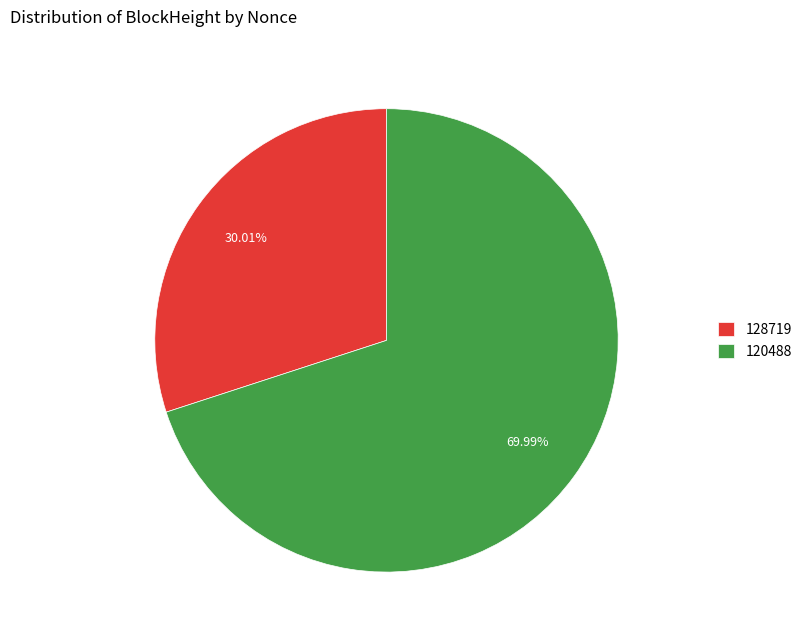

What percentage is the 128719 slice, to the nearest percent?

30%